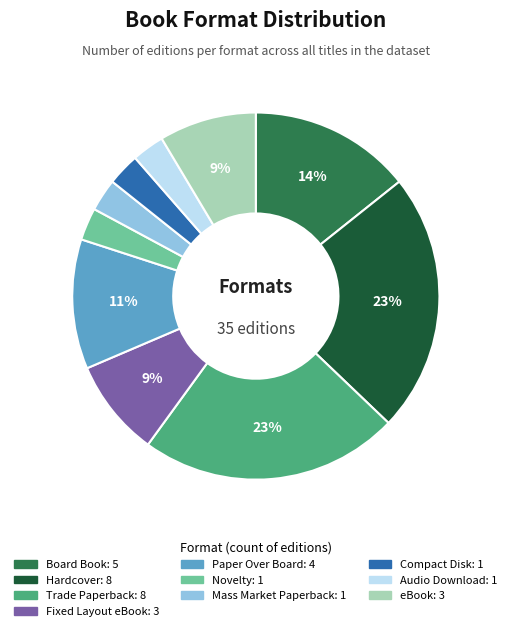

To the nearest percent, what is the difference between the largest and smallest slice percentages?

20%